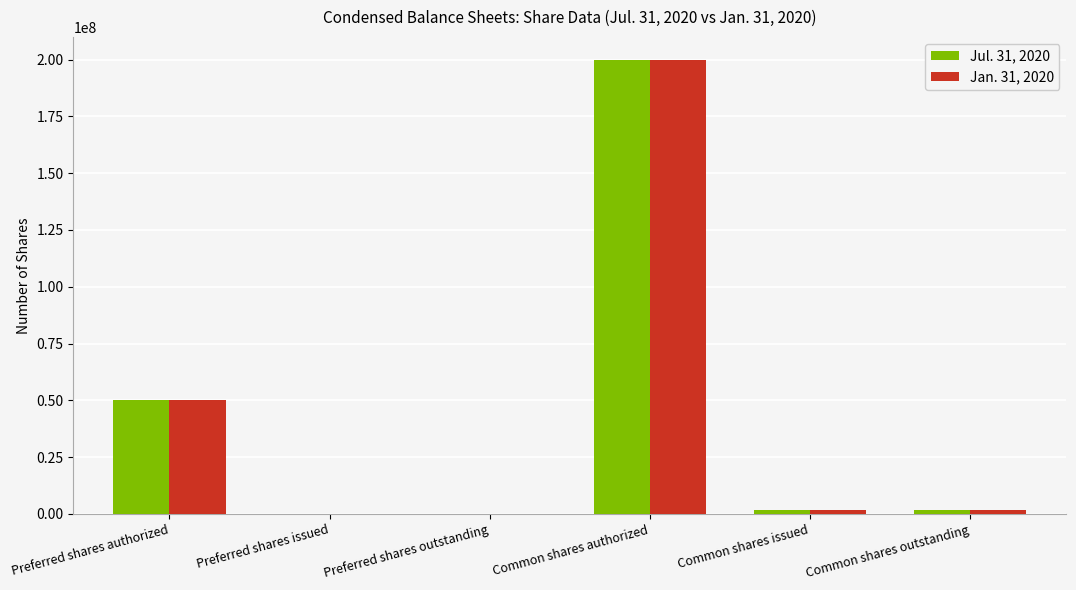

At which category is the sum across all series the highest?

Common shares authorized